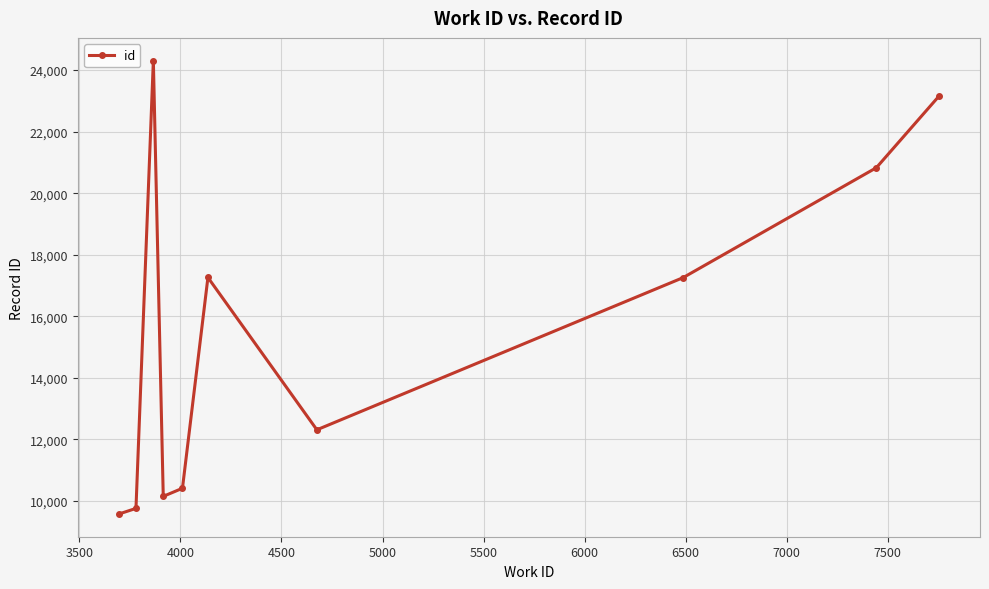

How many lines are shown in the chart?

1